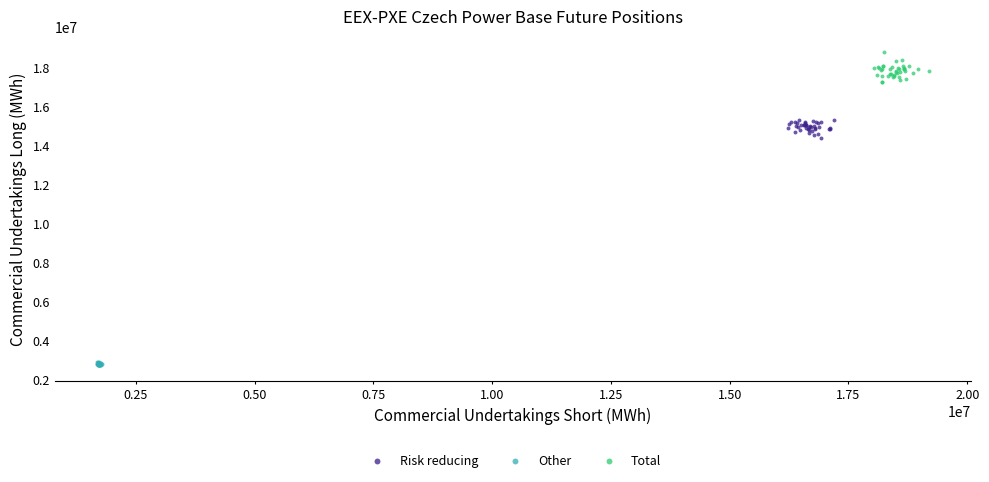

Which series contains the lowest Y value?

Other